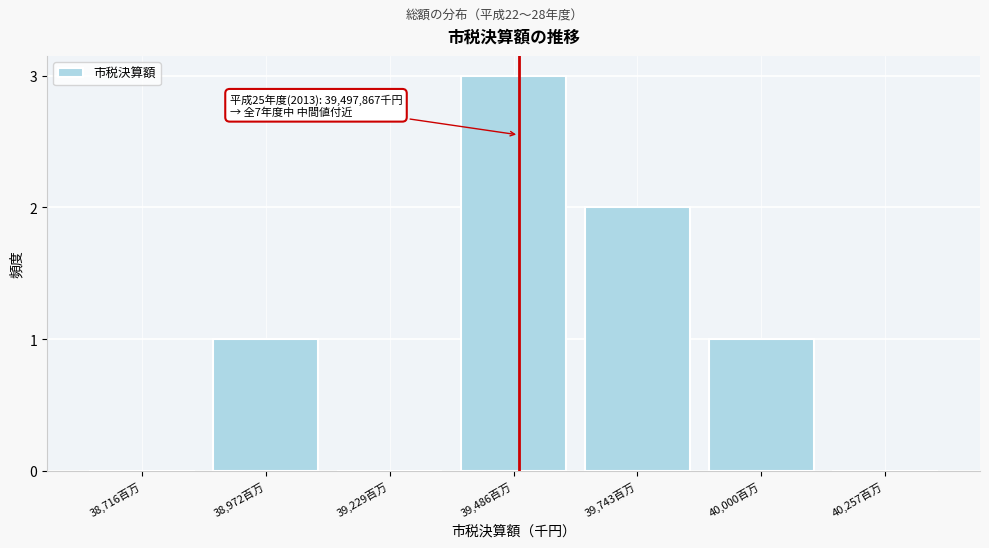

Reading right to left, list all the values displayed in this chart.

40,257百万=0	40,000百万=1	39,743百万=2	39,486百万=3	39,229百万=0	38,972百万=1	38,716百万=0